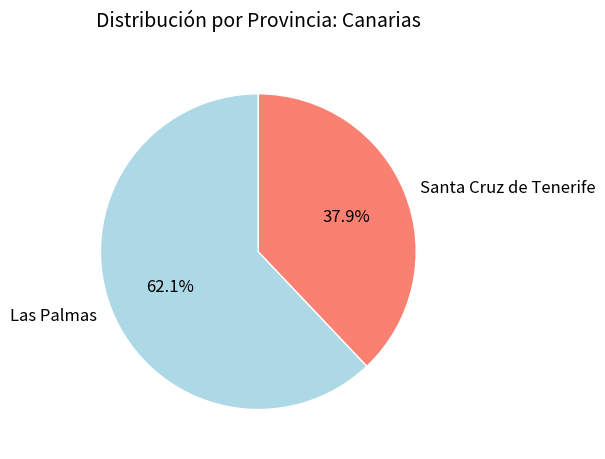

How many slices are in this pie chart?

2